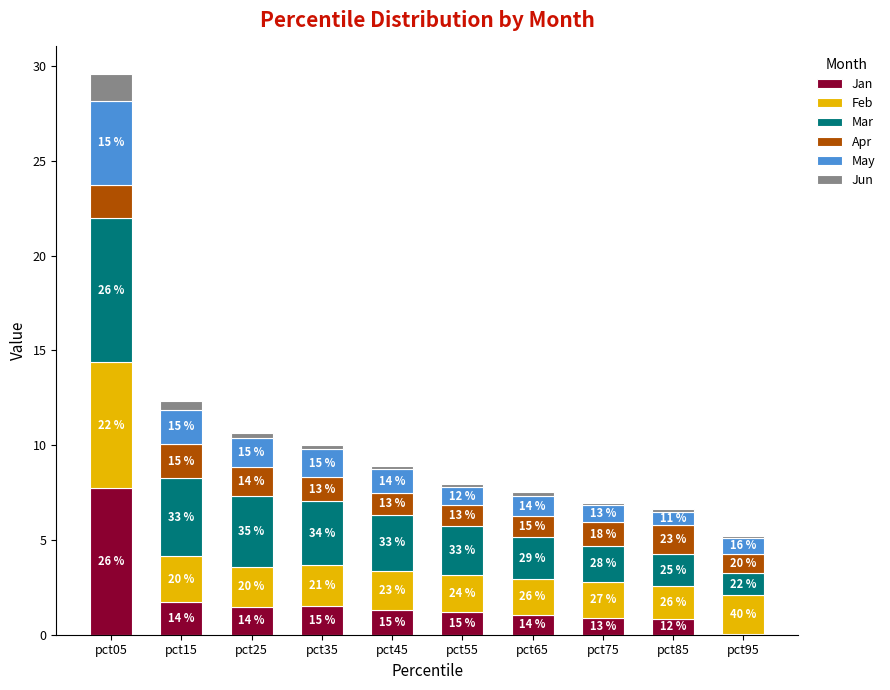

Are the bars horizontal?

No